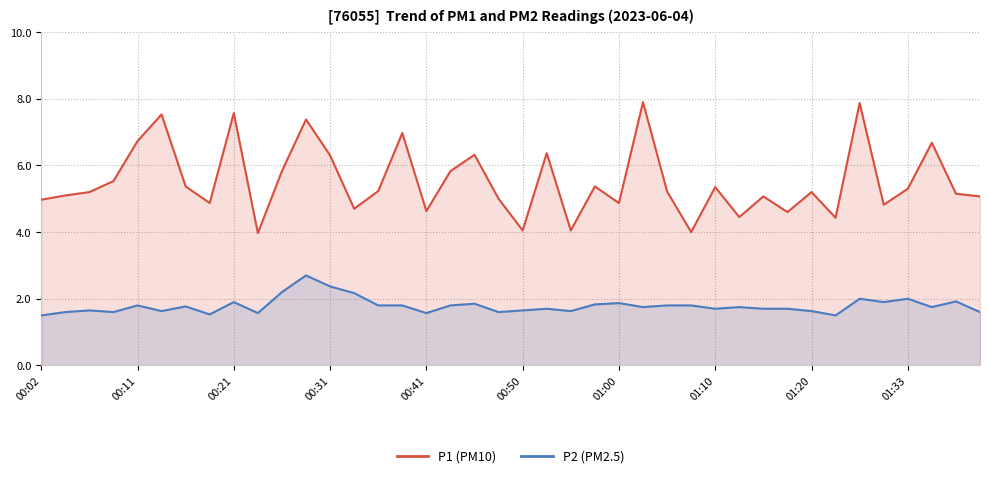

Which series has the largest range (max minus min)?

P1 (PM10)